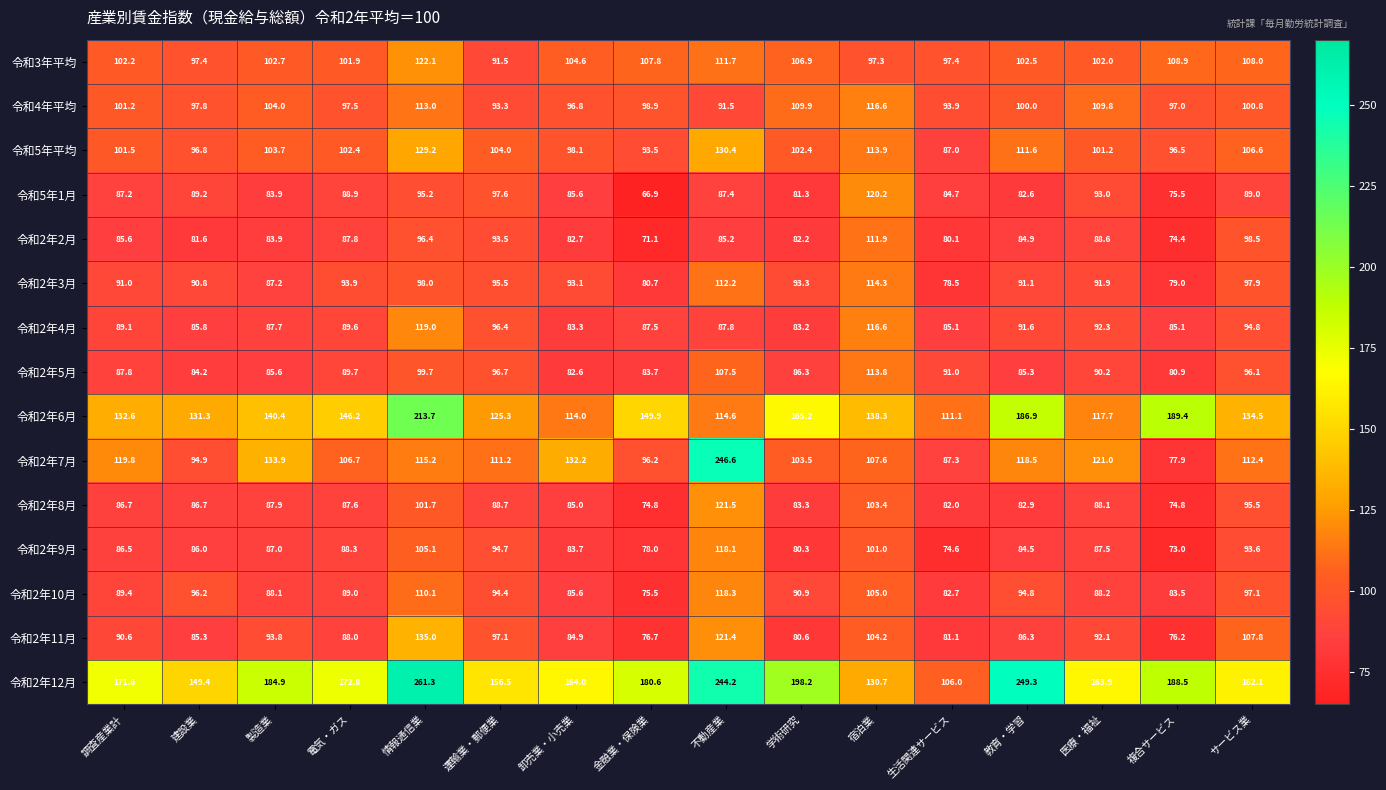

The 令和5年1月 series shows 66.9 at 金融業・保険業. True or false?

True